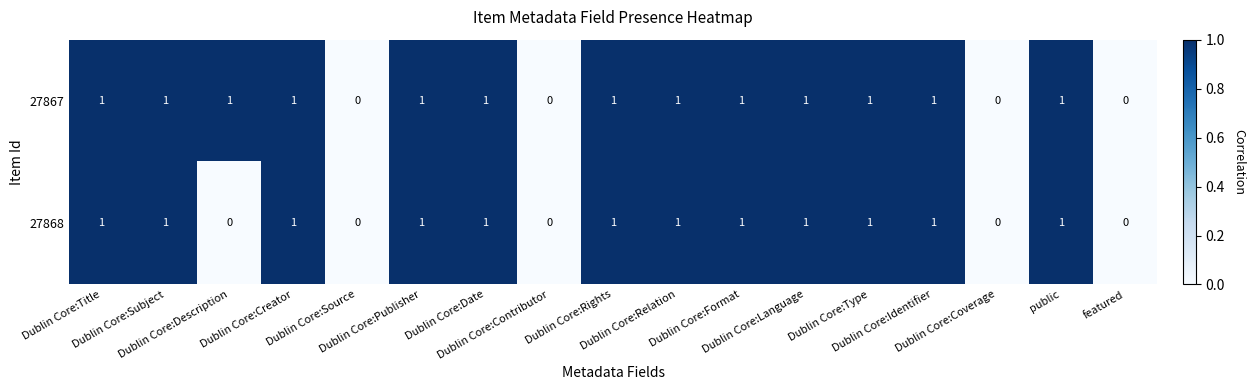

Count the number of data series in this chart.

2